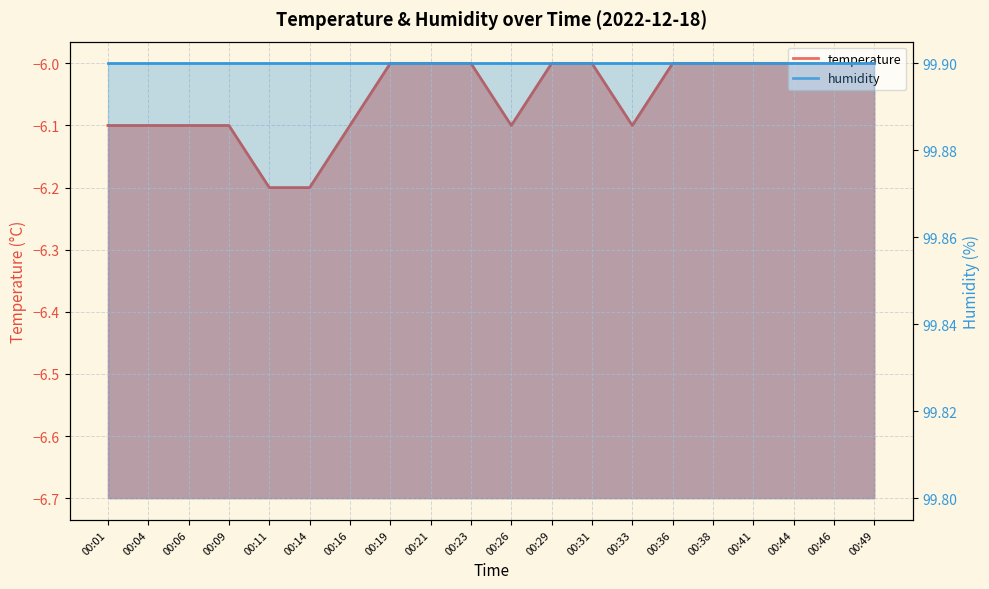

Reading left to right, extract all data points from this chart.

00:01=-6.1	00:04=-6.1	00:06=-6.1	00:09=-6.1	00:11=-6.2	00:14=-6.2	00:16=-6.1	00:19=-6.0	00:21=-6.0	00:23=-6.0	00:26=-6.1	00:29=-6.0	00:31=-6.0	00:33=-6.1	00:36=-6.0	00:38=-6.0	00:41=-6.0	00:44=-6.0	00:46=-6.0	00:49=-6.0